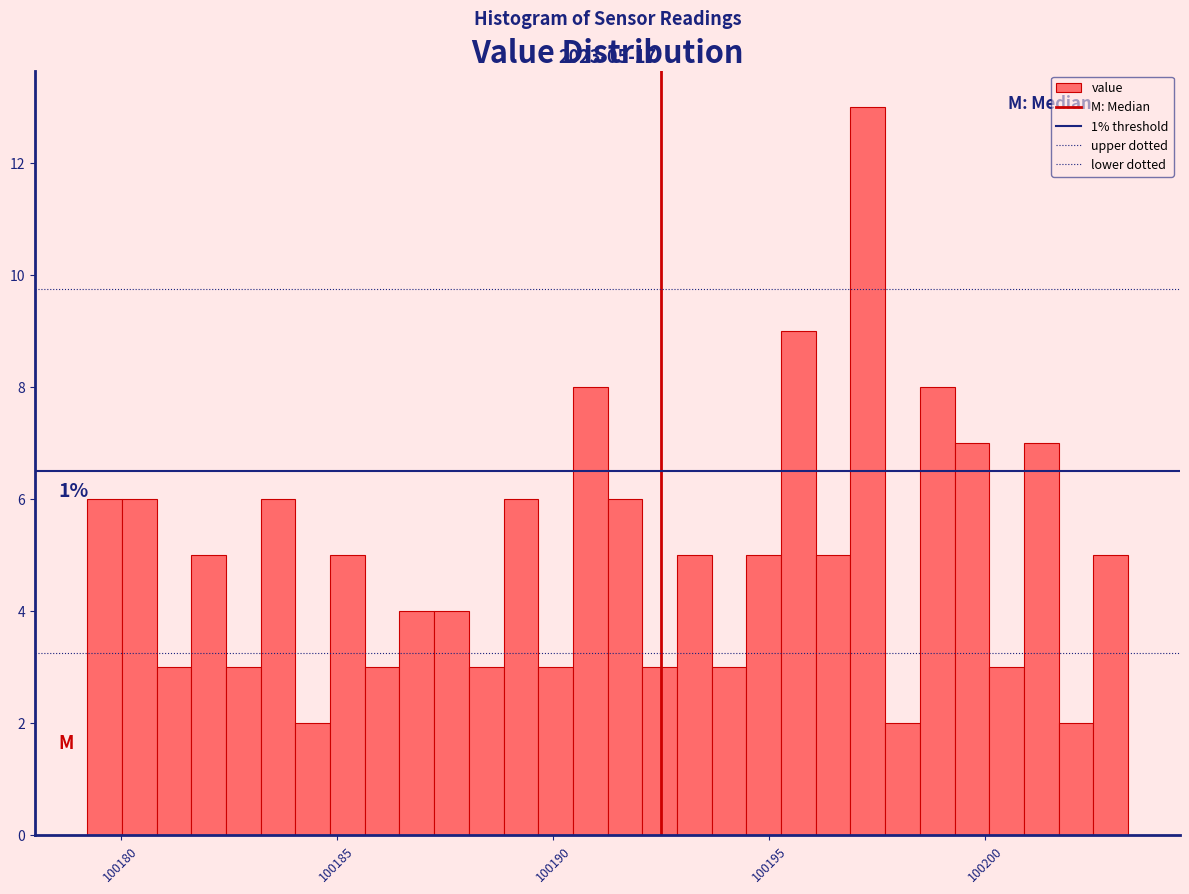

Read against the x-axis, roughly where is the centre of the tallest bar?

100197.5